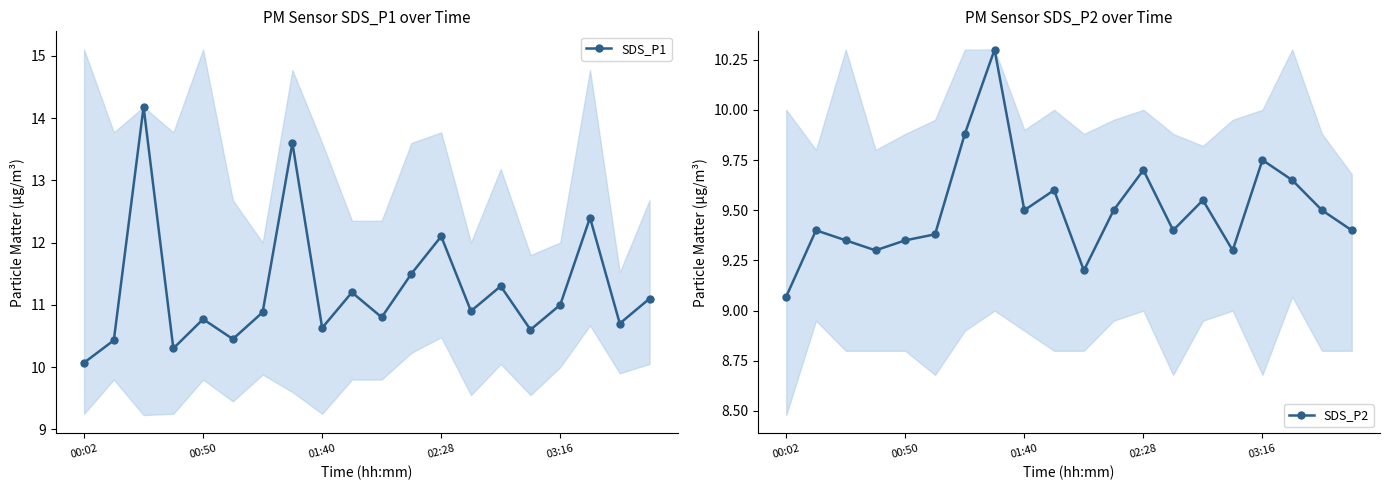

True or false: SDS_P2 and SDS_P1 cross at least once.

False